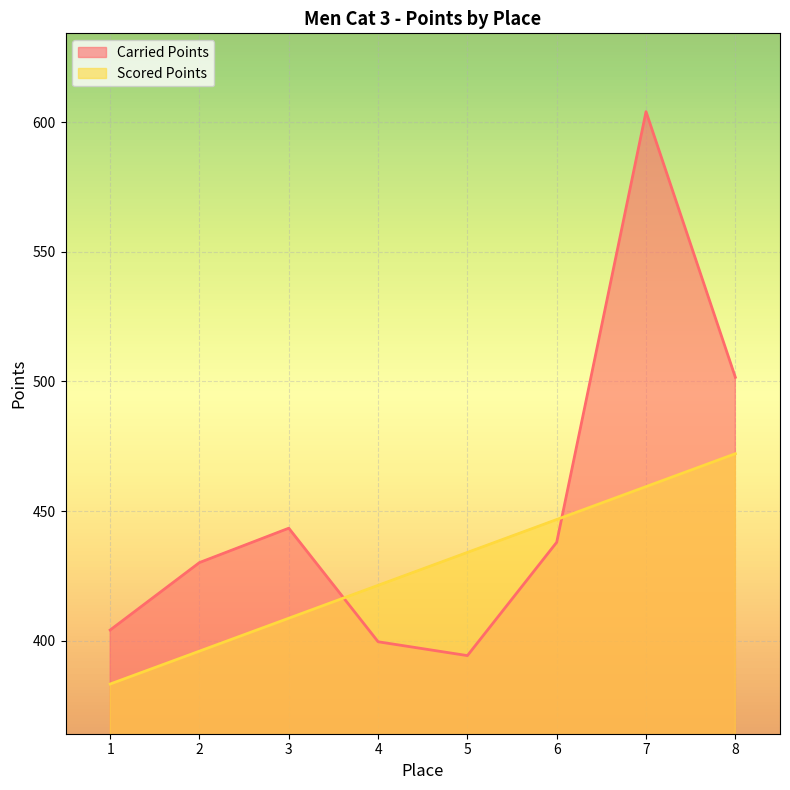

What is the value of the Scored Points point at the 3rd from the left?

408.7